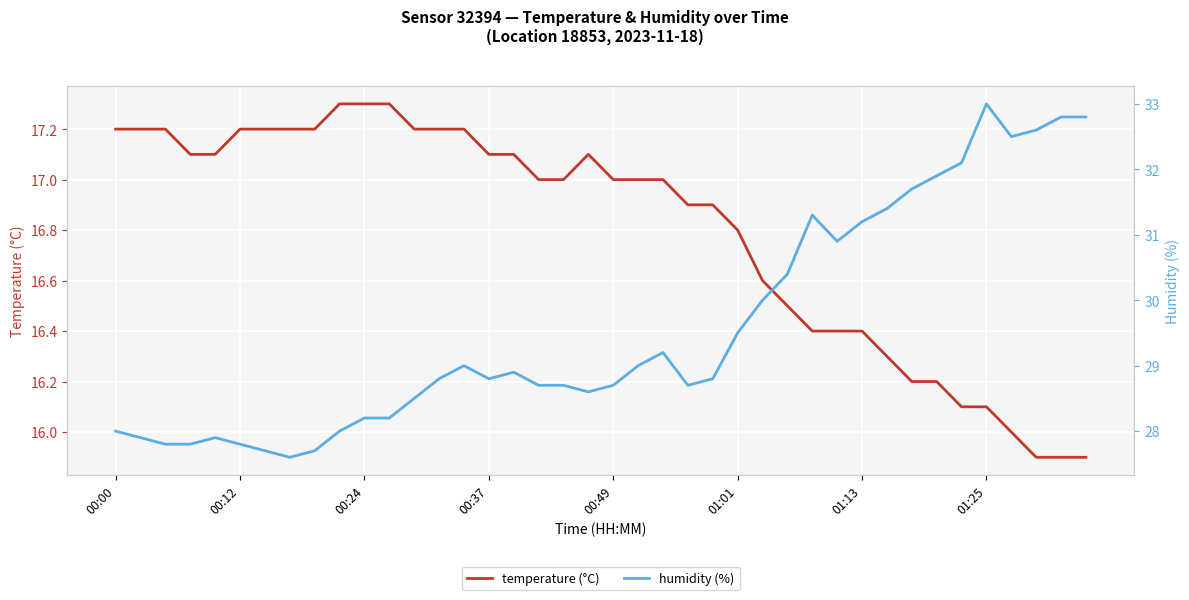

Is this an area chart (filled region under the line)?

No